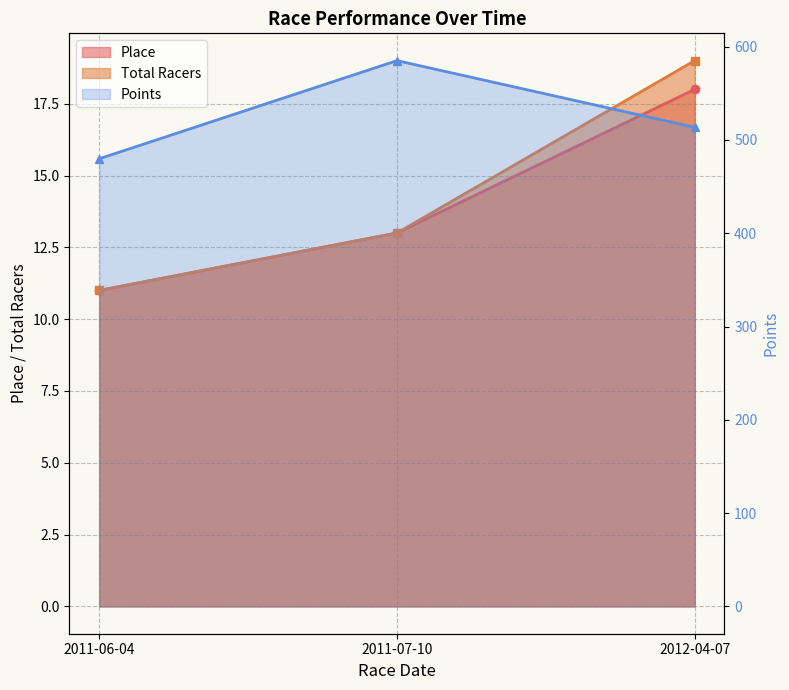

What is the difference between the Points values at 2012-04-07 and 2011-07-10?

71.5